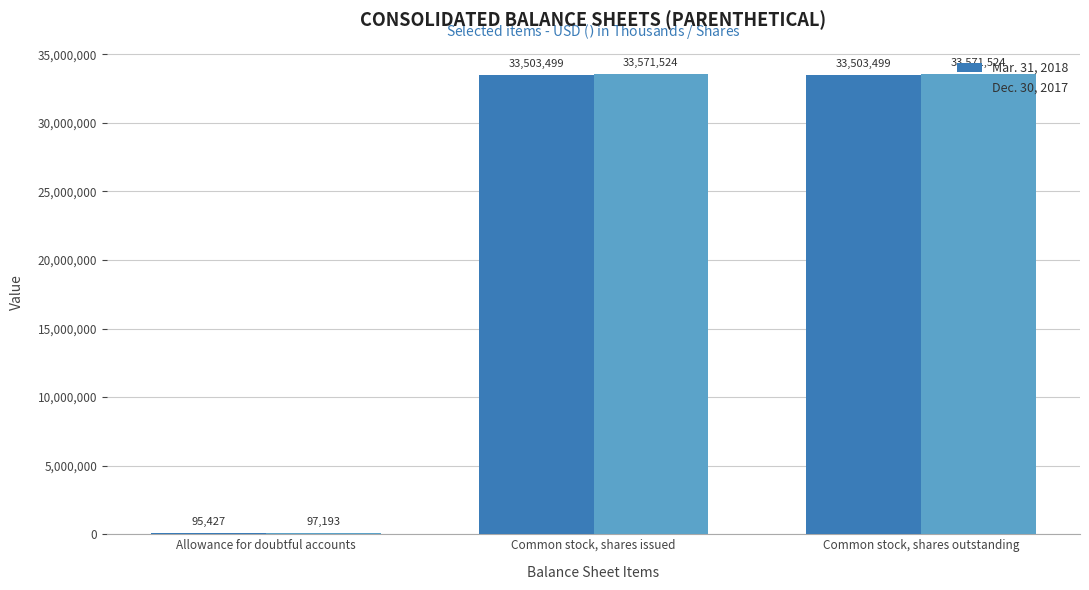

Reading left to right, list all the values displayed in this chart.

Mar. 31, 2018: Allowance for doubtful accounts=95427	Common stock, shares issued=33503499	Common stock, shares outstanding=33503499
Dec. 30, 2017: Allowance for doubtful accounts=97193	Common stock, shares issued=33571524	Common stock, shares outstanding=33571524